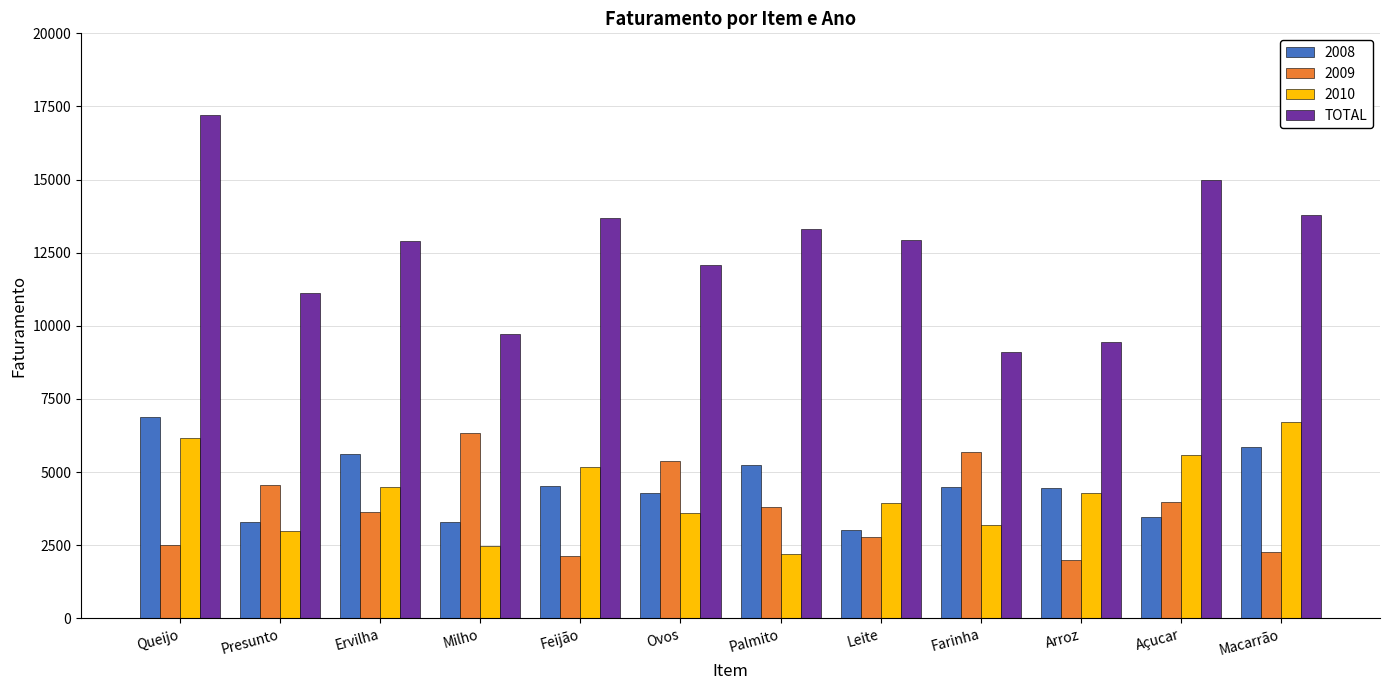

What is the difference between the highest and lowest values at Palmito?

11130